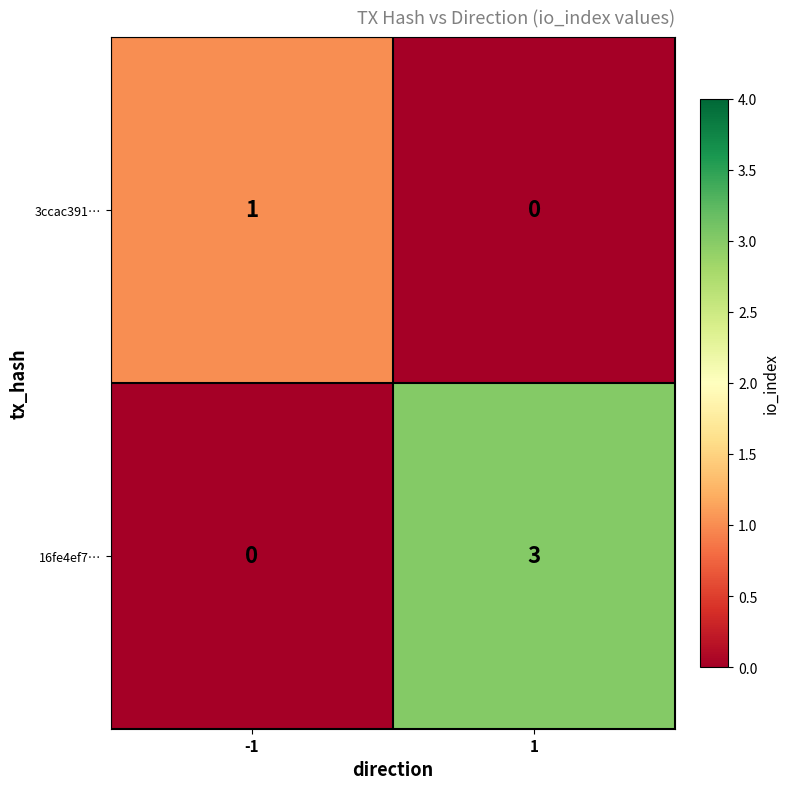

True or false: 3ccac391… has a value of 1 at -1.

True